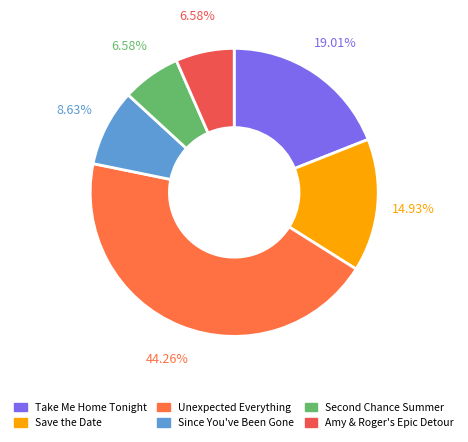

Is there any slice that represents more than half of the pie?

No